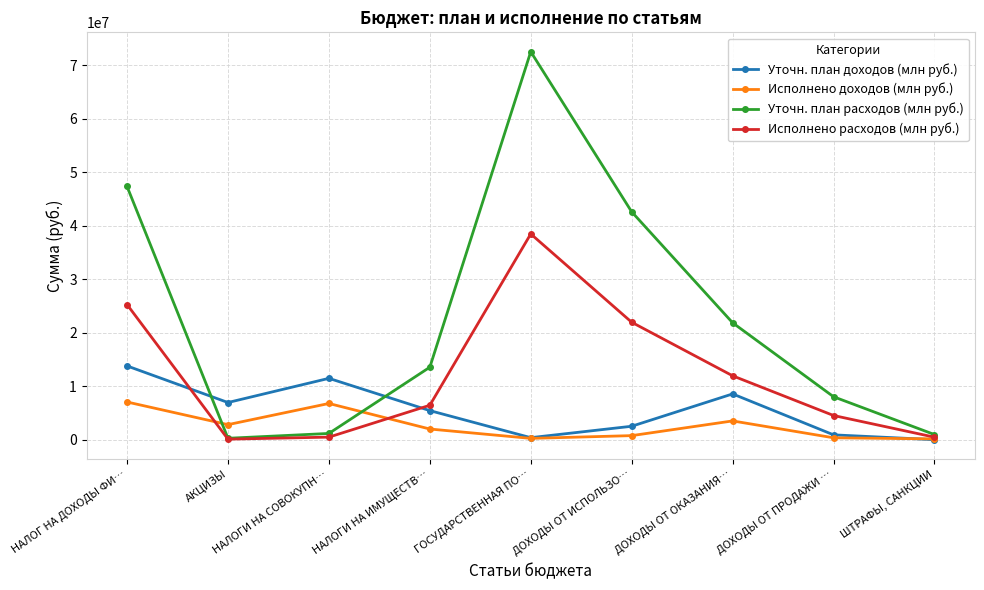

What is the label of the 1st point from the left?

НАЛОГ НА ДОХОДЫ ФИ…